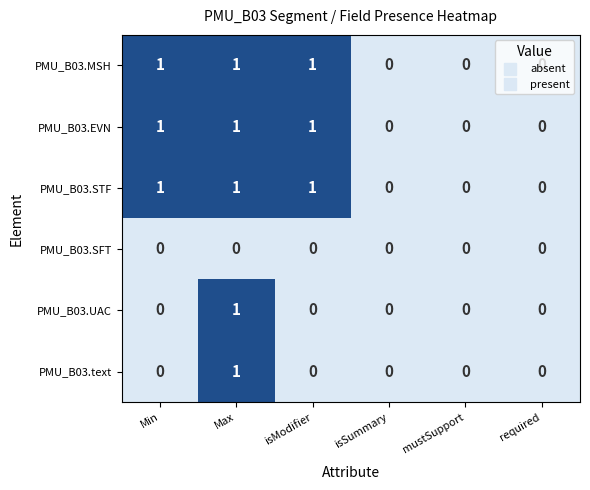

Is it true that PMU_B03.EVN equals 1 at required?

False